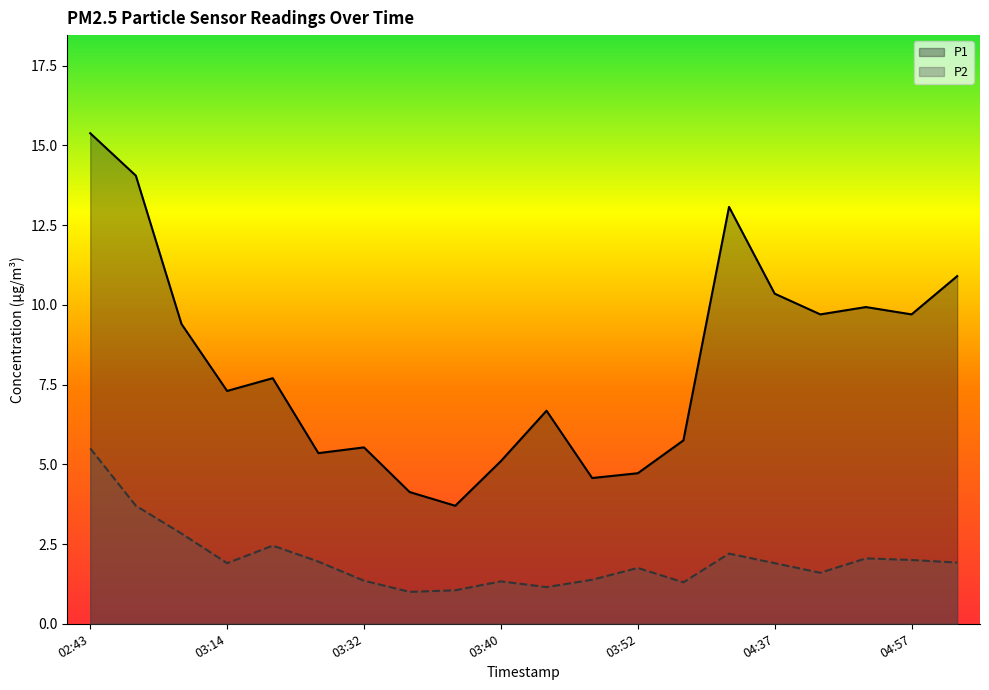

Where is P1 nearest to the value 9?

03:12